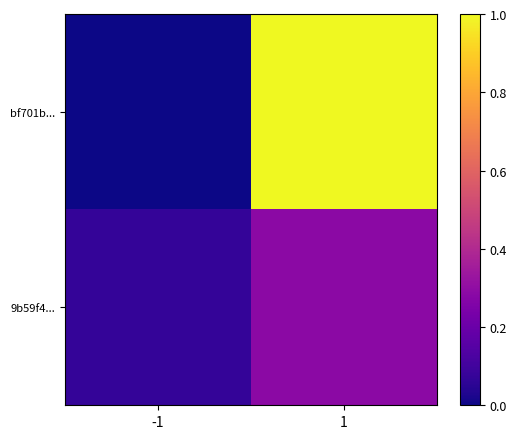

Reading left to right, extract all data points from this chart.

bf701b...: -1=0.0	1=1.0
9b59f4...: -1=0.1	1=0.3